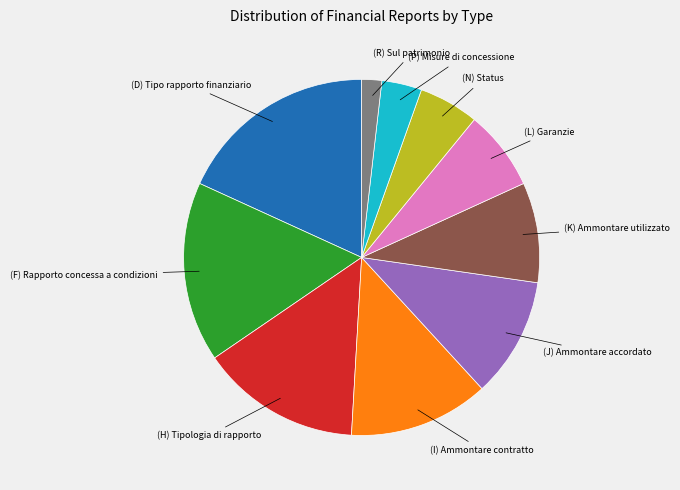

Is there a majority slice in this chart?

No